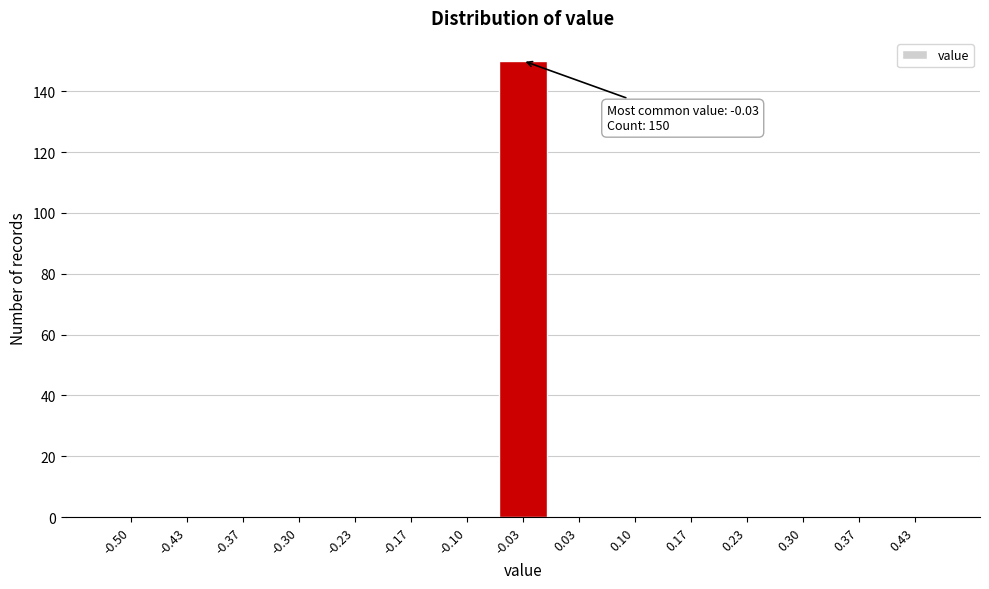

Reading left to right, transcribe all the data shown in this chart.

-0.50=0	-0.43=0	-0.37=0	-0.30=0	-0.23=0	-0.17=0	-0.10=0	-0.03=150	0.03=0	0.10=0	0.17=0	0.23=0	0.30=0	0.37=0	0.43=0